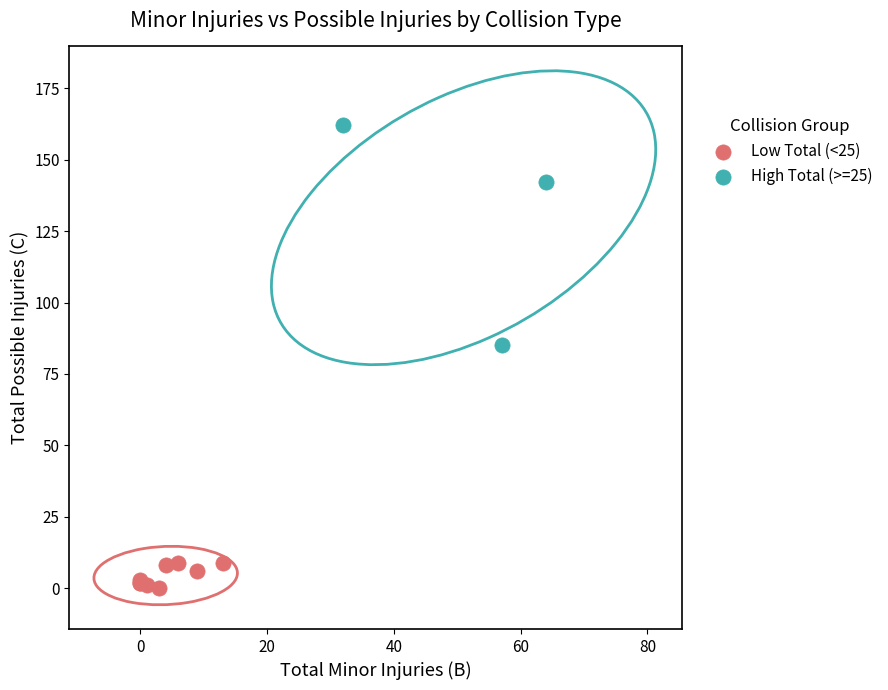

Which series contains the lowest Y value?

Low Total (<25)